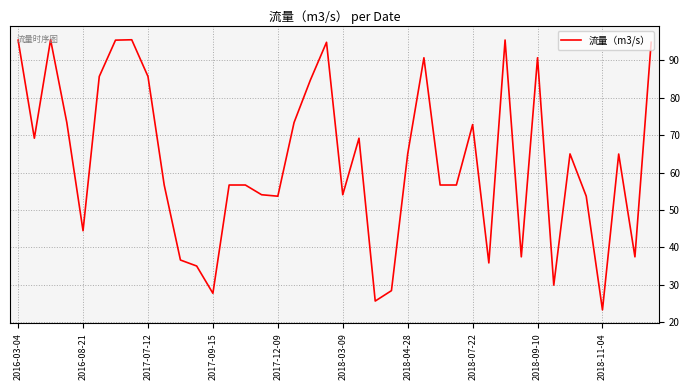

What is the minimum value shown in the chart?

23.3